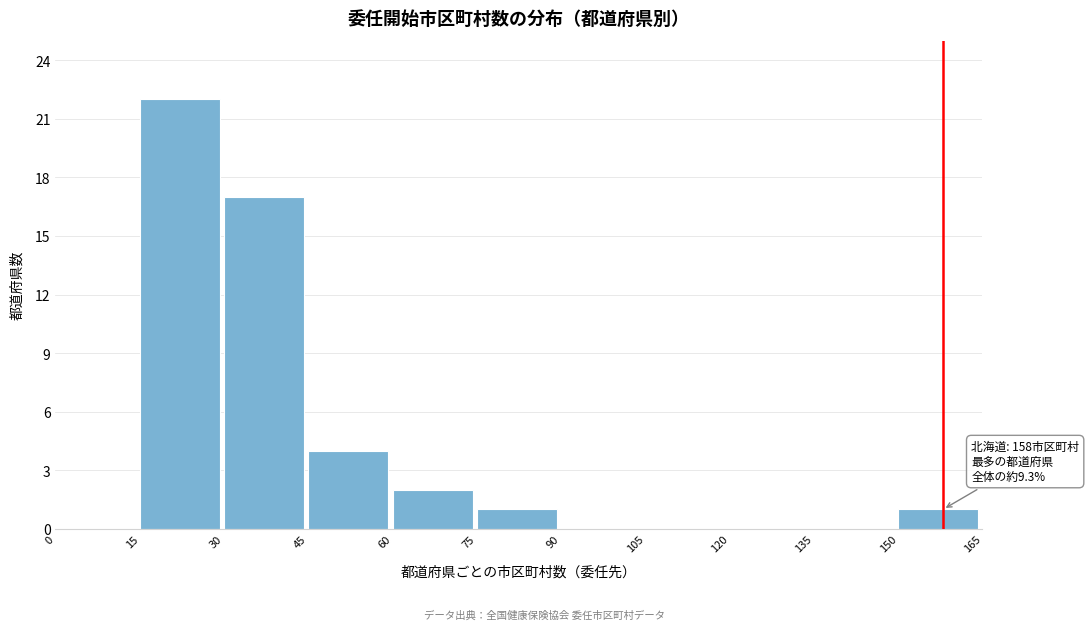

Which range on the x-axis has the tallest bar?

15 to 30